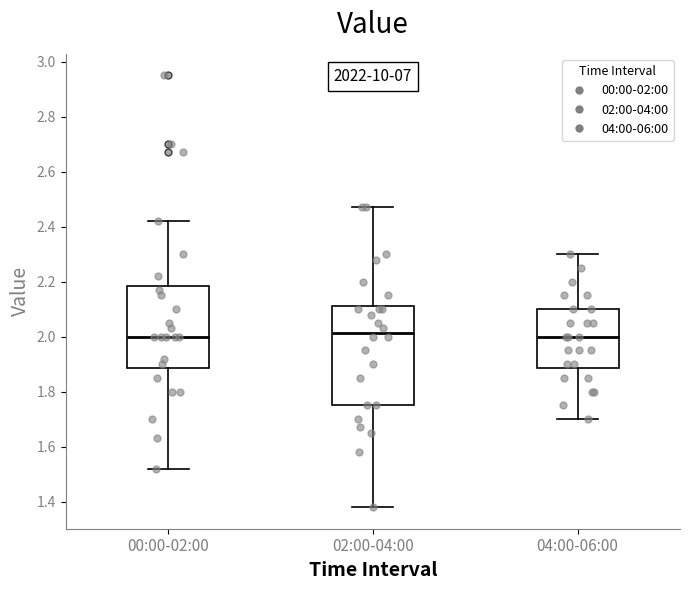

Reading left to right, read every box against the y-axis: the position of its median line, the range the box covers, and the ends of its whiskers. The values are not printed on the chart, so give them approximately, as read against the axis.

00:00-02:00: median 2.00, box 1.88 to 2.18, whiskers 1.52 to 2.42
02:00-04:00: median 2.02, box 1.76 to 2.12, whiskers 1.38 to 2.48
04:00-06:00: median 2.00, box 1.88 to 2.10, whiskers 1.70 to 2.30